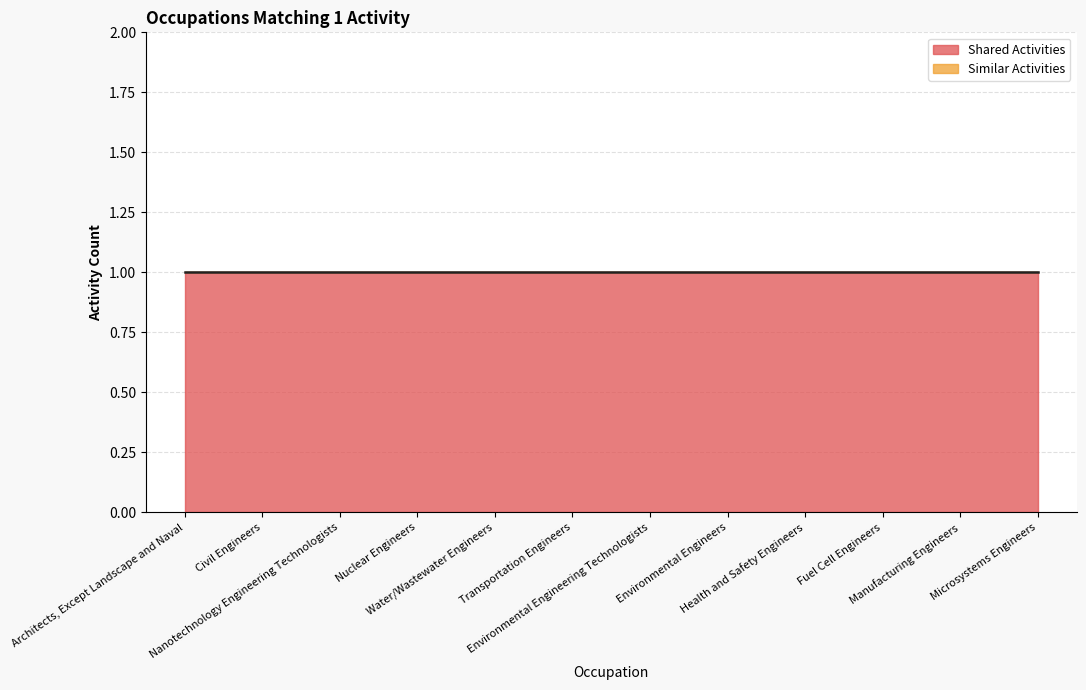

True or false: Shared Activities and Similar Activities intersect in this chart.

False